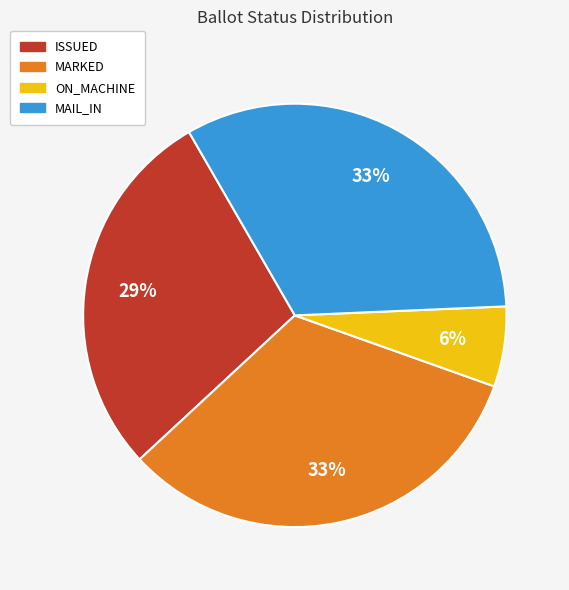

How many segments does this pie chart have?

4